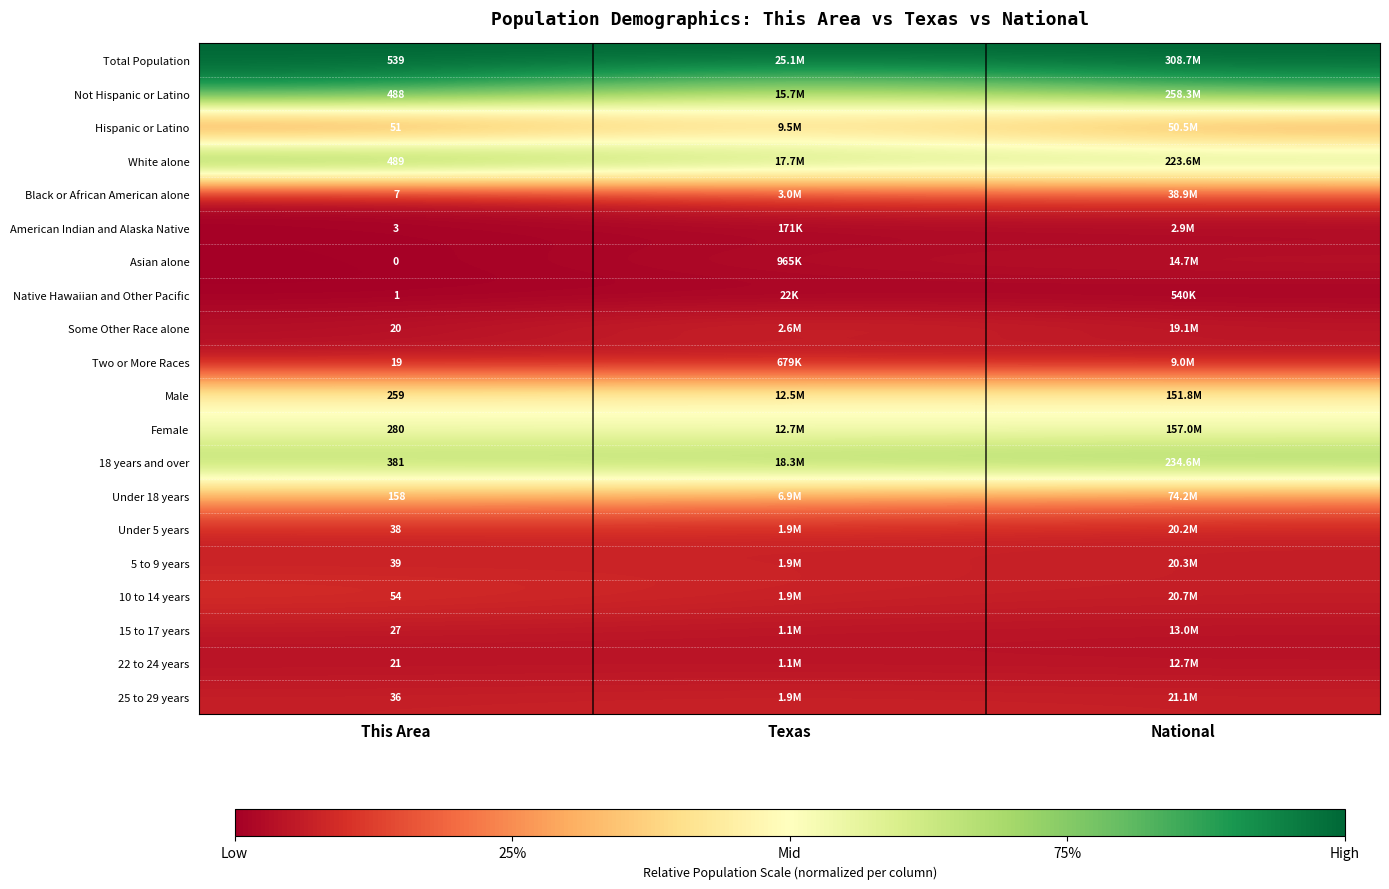

True or false: 22 to 24 years has a value of 0.0 at This Area.

False